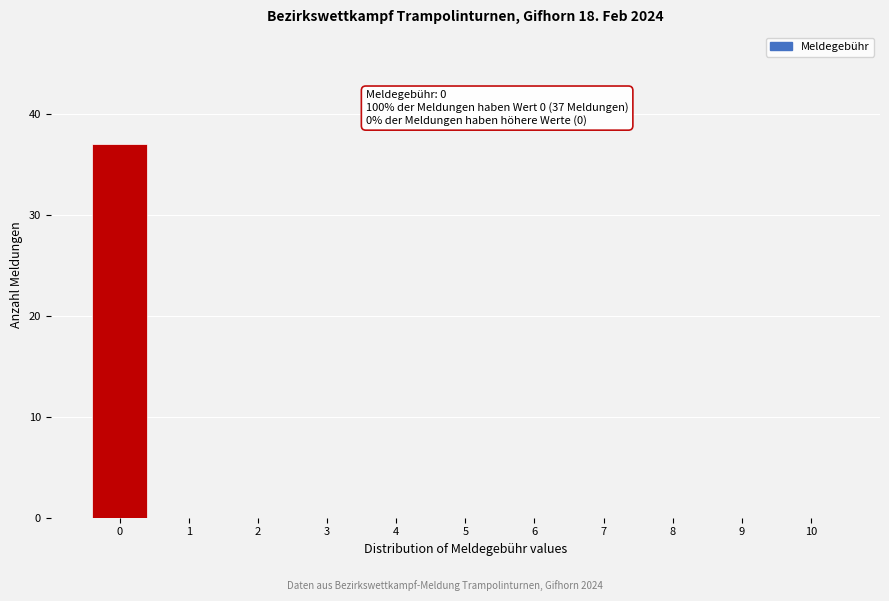

Over which range of the x-axis is the bar tallest?

-0.5 to 0.5